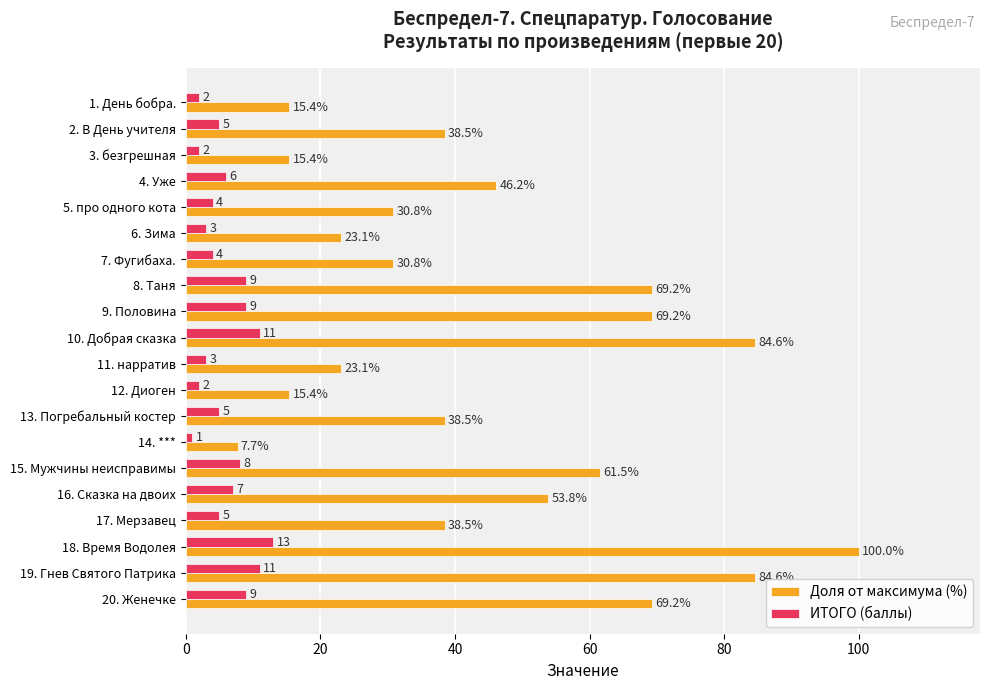

What is the sum of all ИТОГО (баллы) values?

119.0